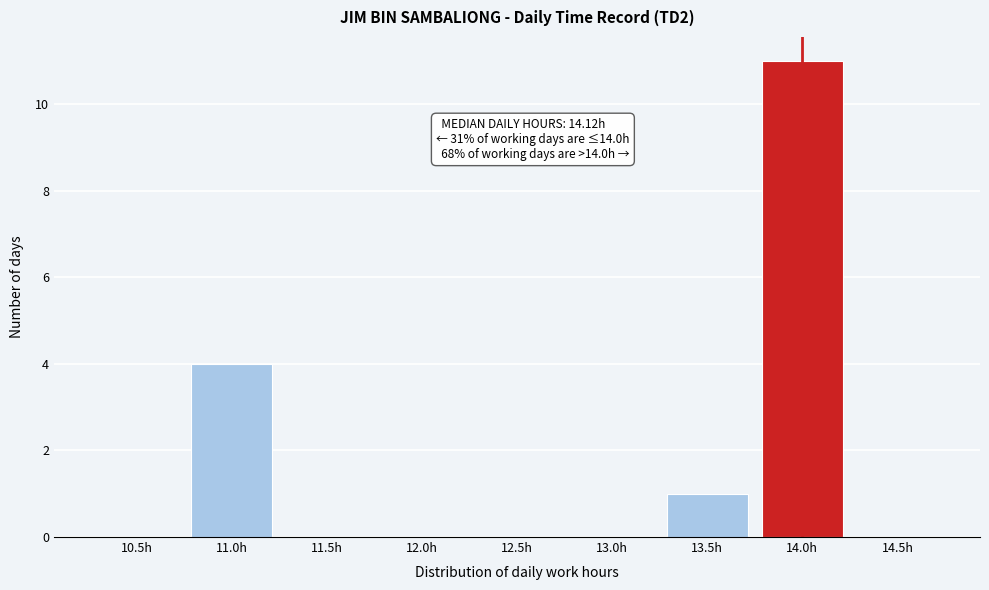

Reading left to right, extract all data points from this chart.

10.5h=0	11.0h=4	11.5h=0	12.0h=0	12.5h=0	13.0h=0	13.5h=1	14.0h=11	14.5h=0